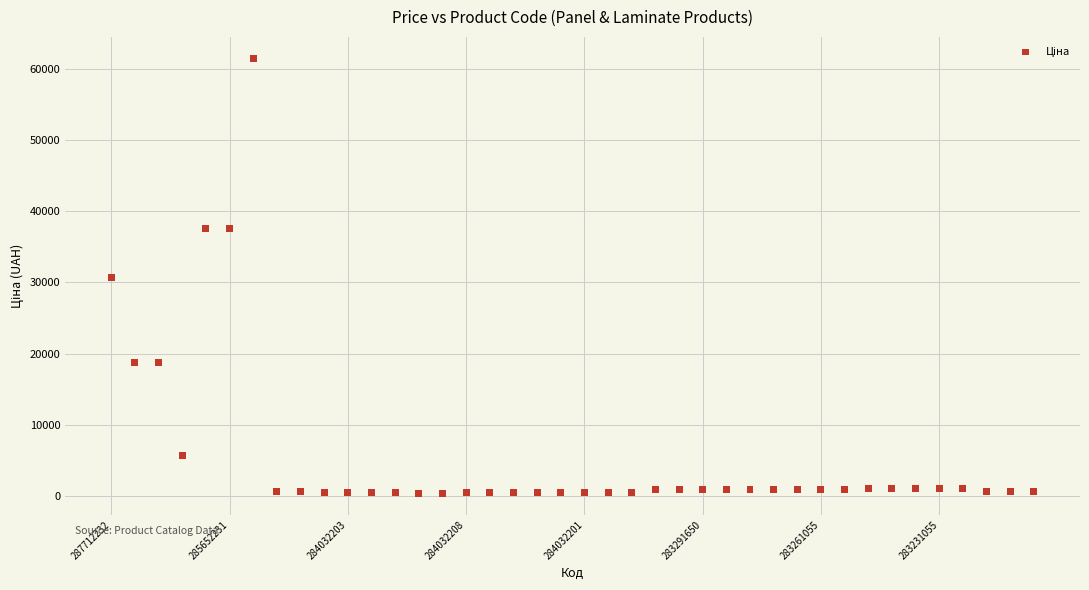

What is the range of Y values (max minus min)?

61017.7